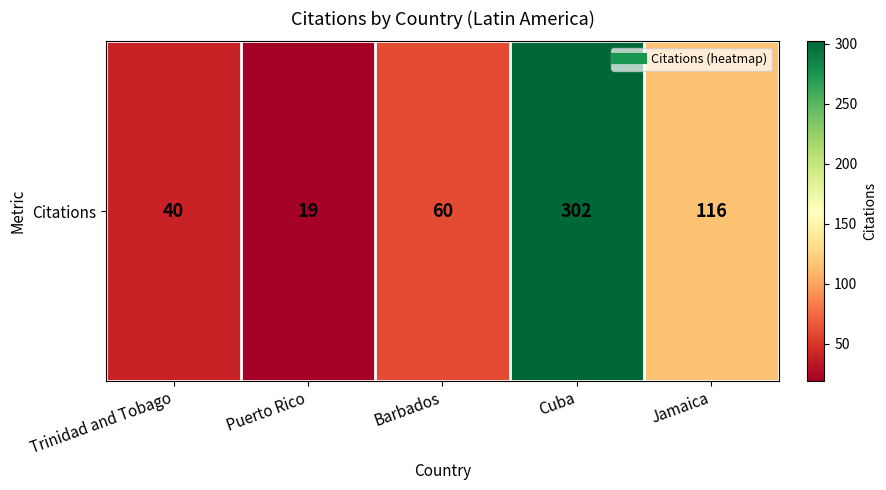

True or false: the data shows 302 at Cuba.

True